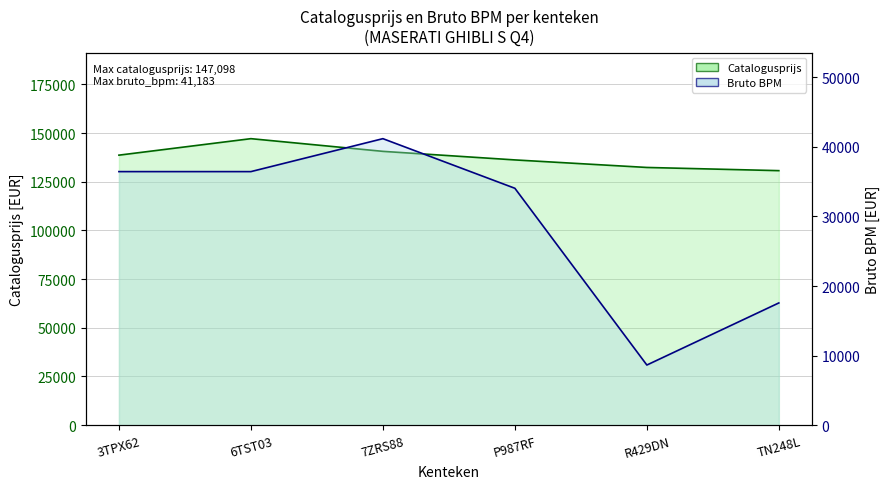

What position from the left is 7ZRS88?

3